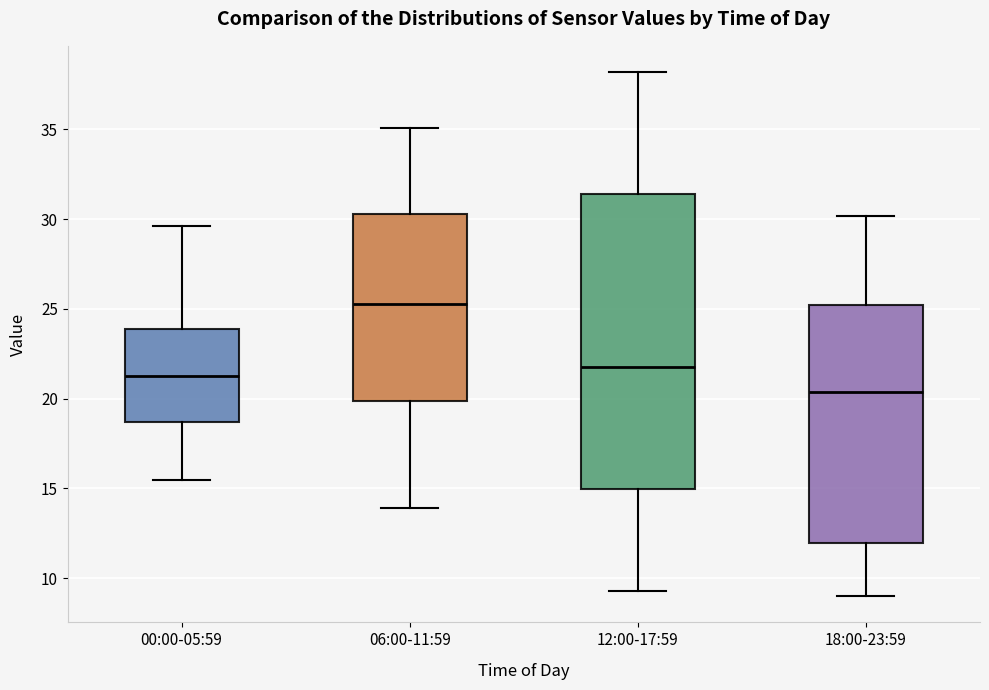

Where is the upper edge of the box for 18:00-23:59 on the y-axis? The values are not printed on the chart, so give them approximately, as read against the axis.

25.0